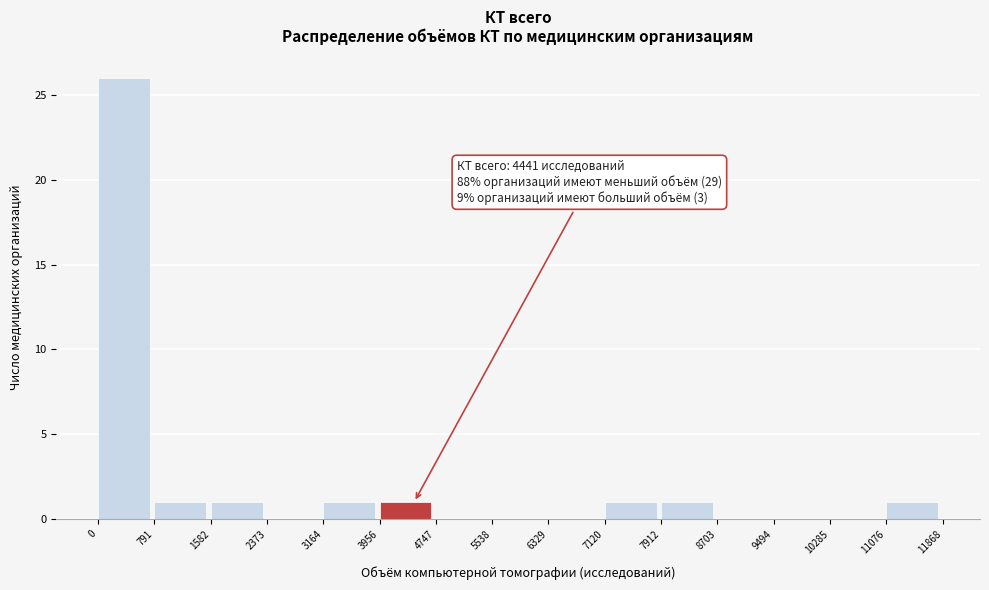

Over which range of the x-axis is the bar tallest?

0 to 791